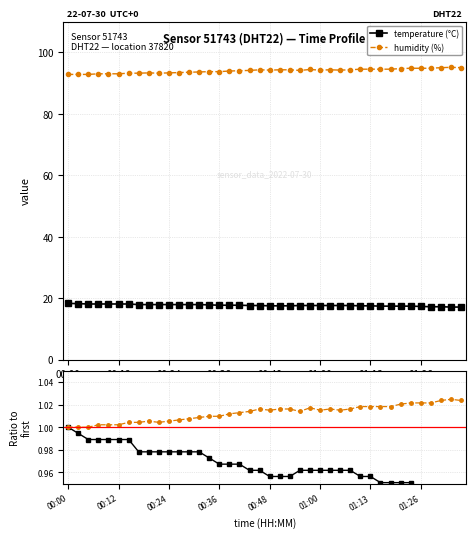

The temperature (°C) series shows 17.6 at 24. True or false?

True